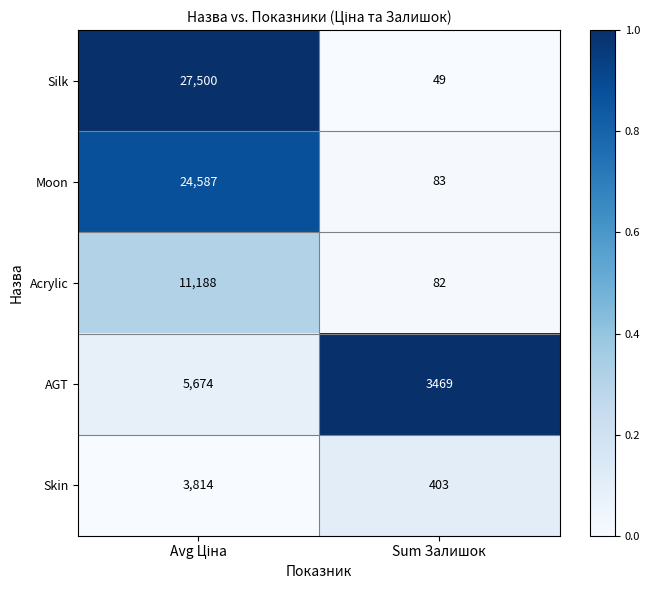

What is the difference between the maximum and minimum values in the Skin series?

3411